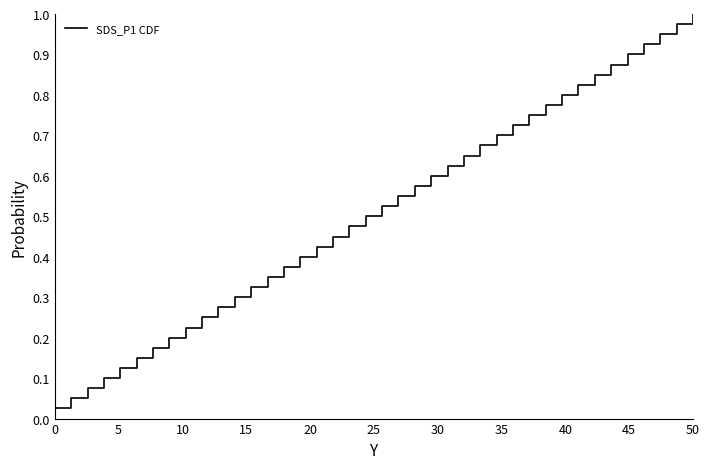

Is this an area chart (filled region under the line)?

No